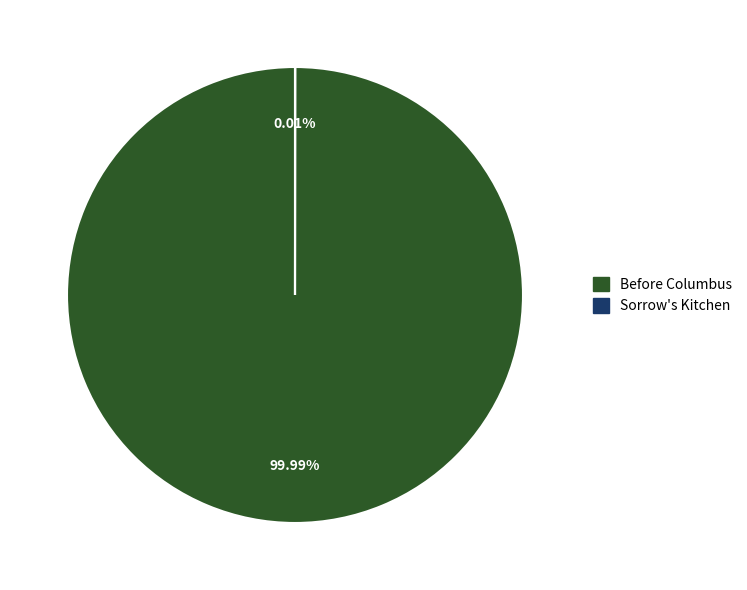

To the nearest percent, what portion does Before Columbus represent?

100%